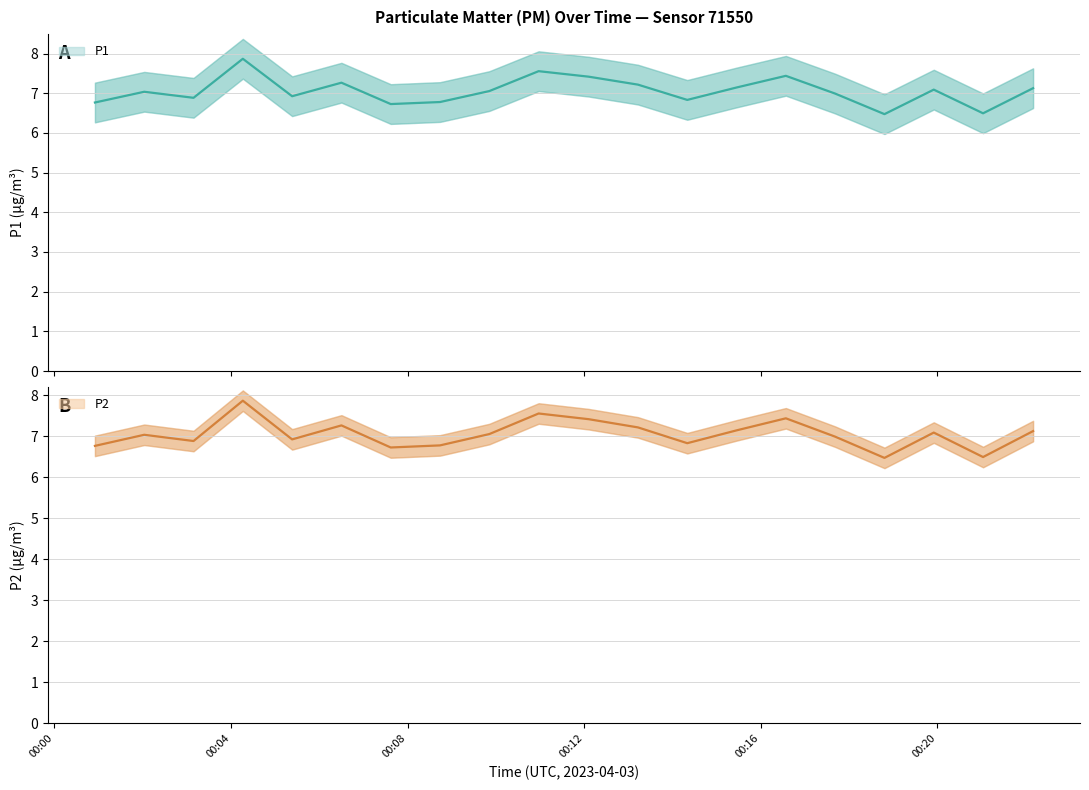

Is this an area chart (filled region under the line)?

No